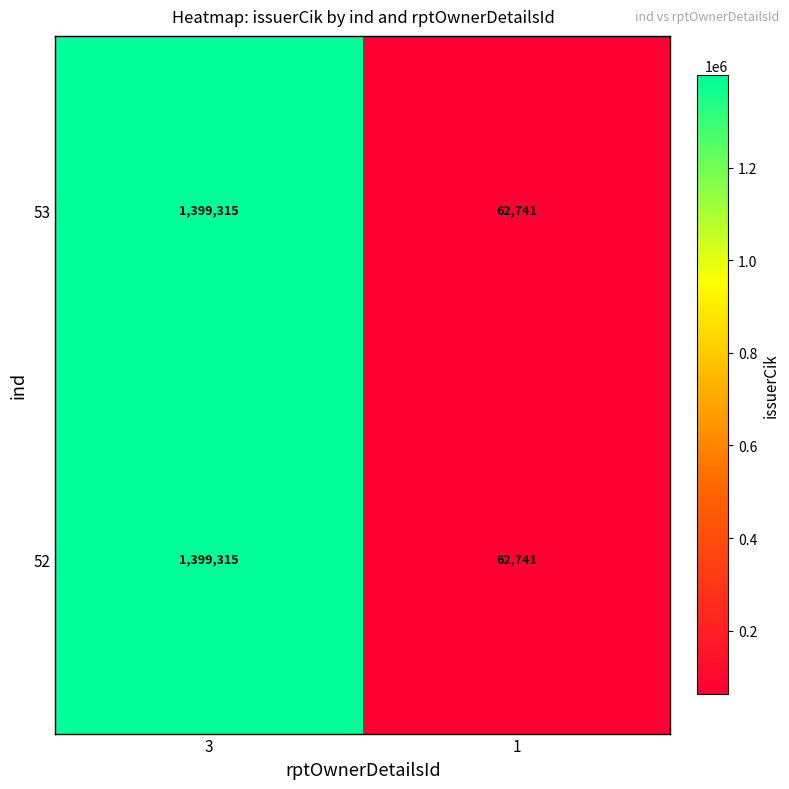

Read the 52 value at 3, to the nearest 10.

1399320